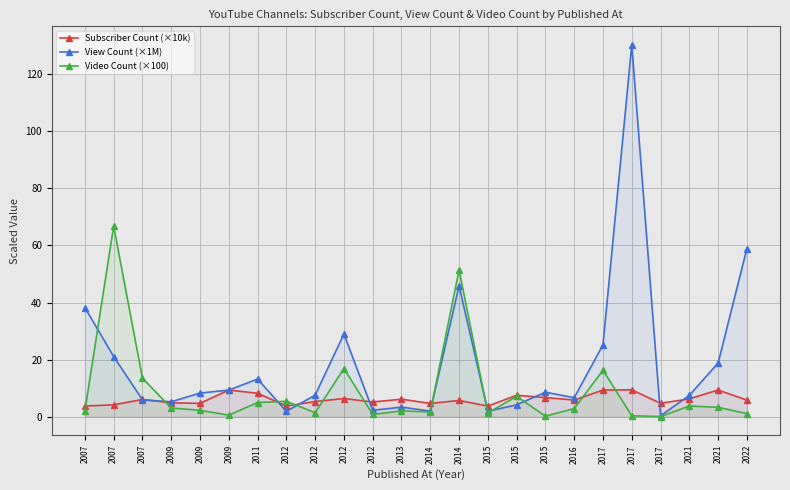

What is the sum of all View Count (×1M) values?

455.4